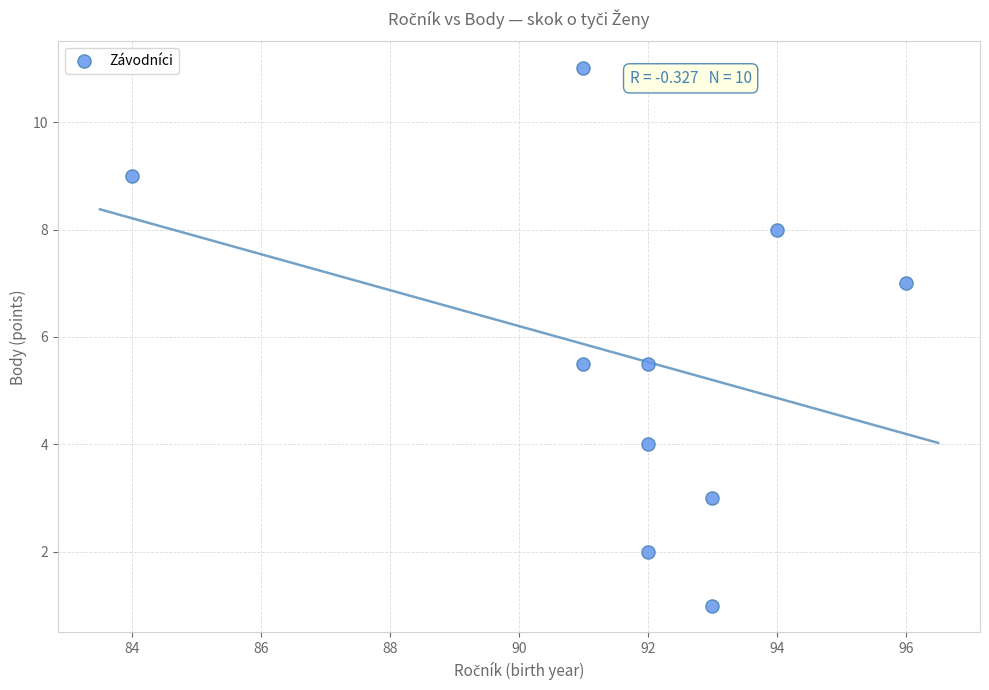

What is the average Y value?

5.6